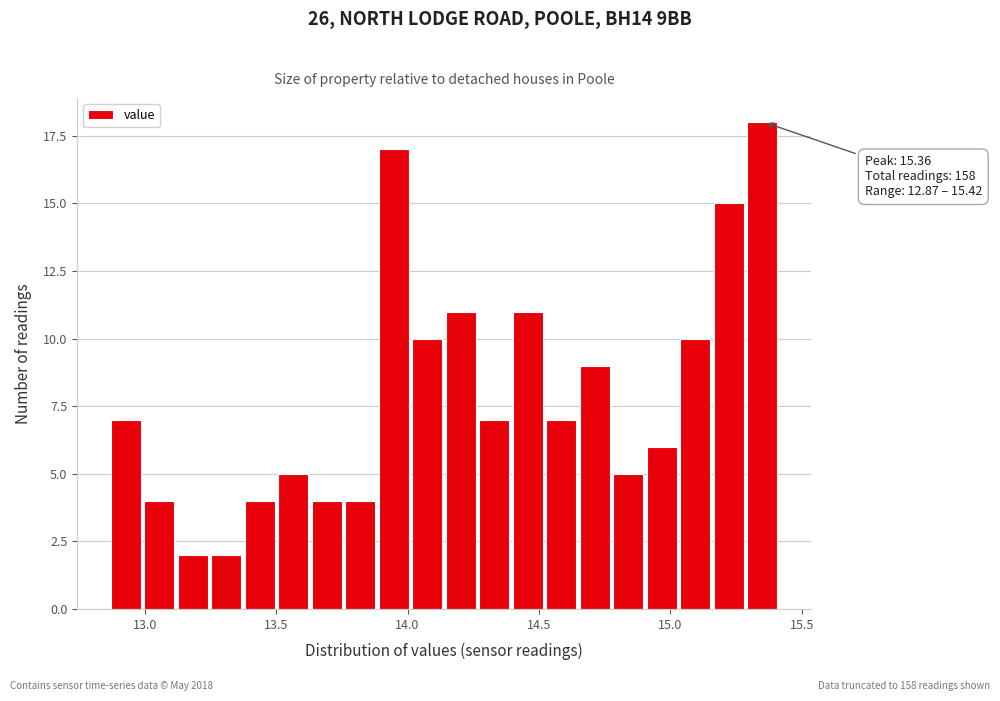

Around what value on the x-axis is the tallest bar? Give the approximate position of its centre, as read against the axis.

15.35